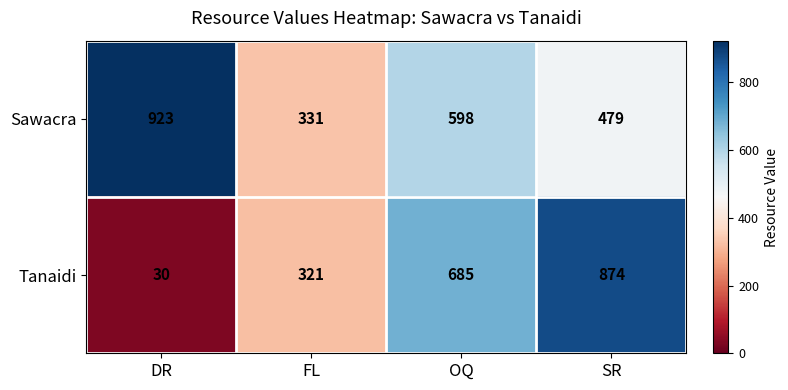

Reading left to right, what are all the values shown in this chart?

Sawacra: 923	331	598	479
Tanaidi: 30	321	685	874